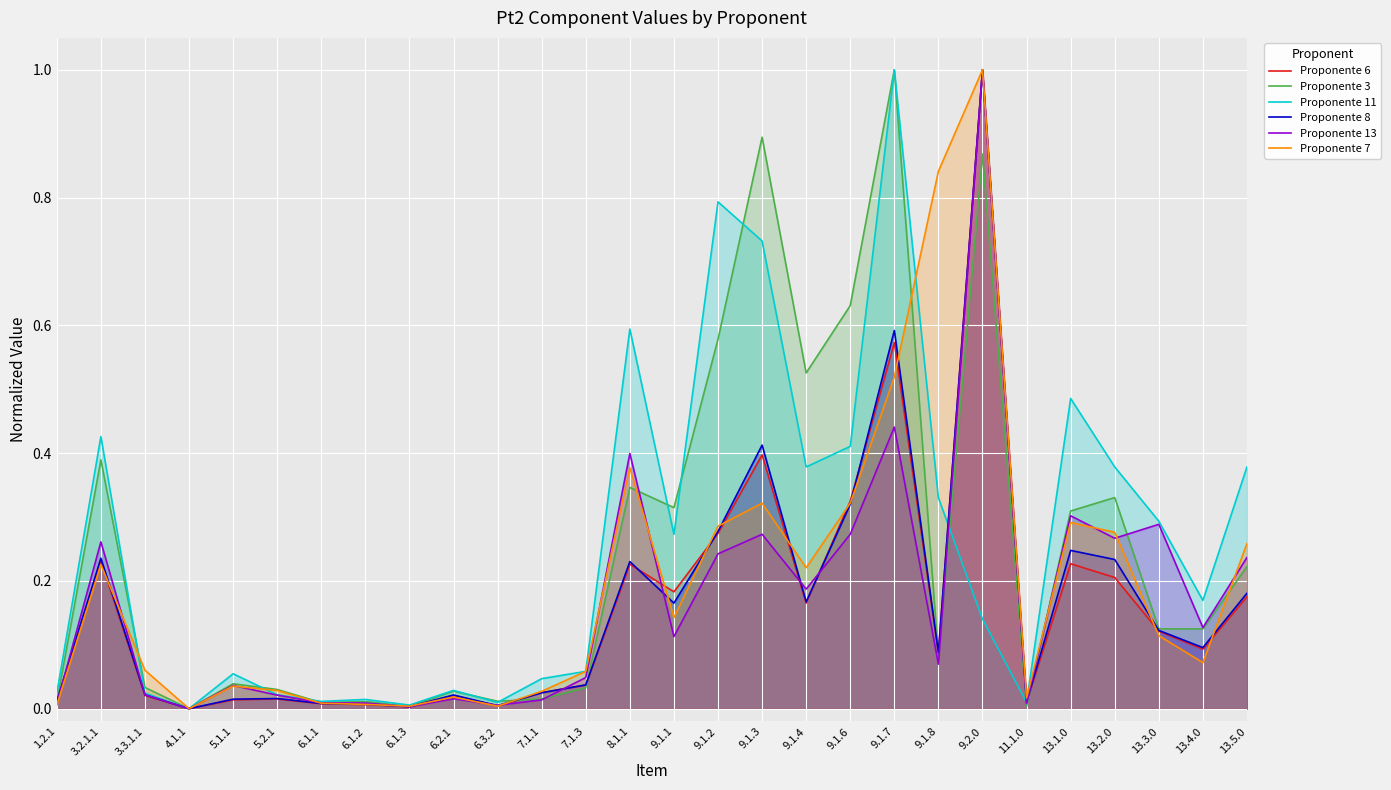

What are all the series names shown in the legend?

Proponente 6, Proponente 3, Proponente 11, Proponente 8, Proponente 13, Proponente 7